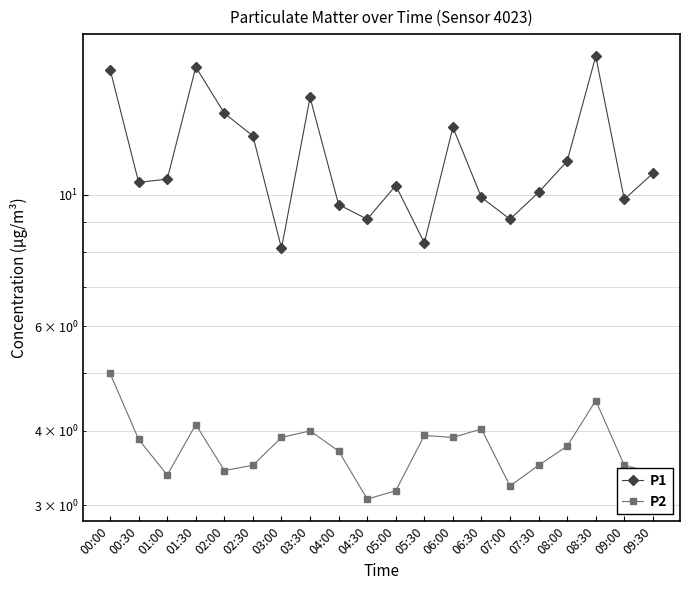

Rank the series by their maximum value, from lowest to highest.

P2, P1